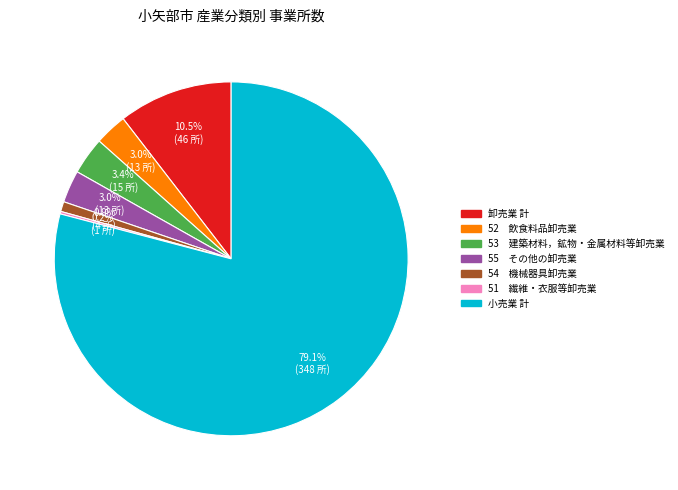

Is there a majority slice in this chart?

Yes